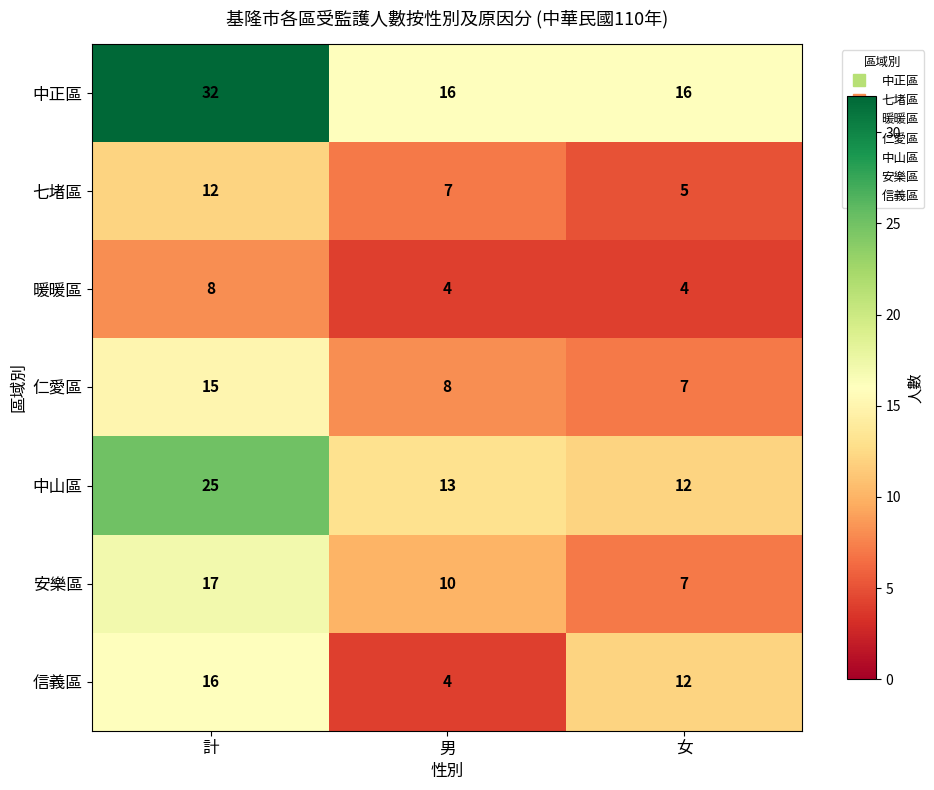

What is the difference between the maximum and minimum values in the 中正區 series?

16